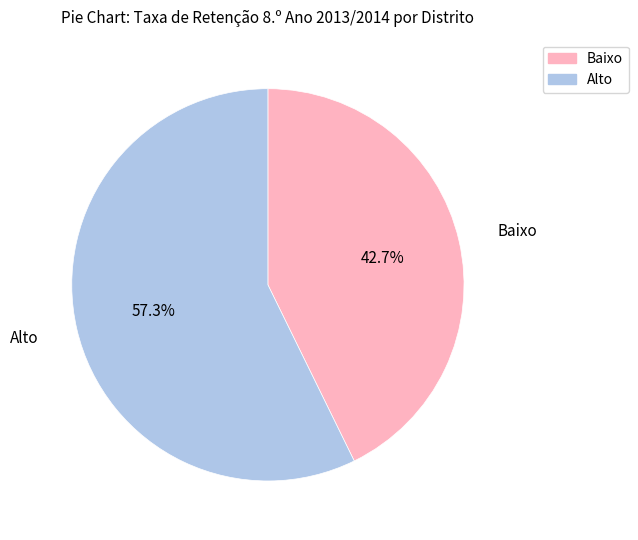

Is there any slice that represents more than half of the pie?

Yes